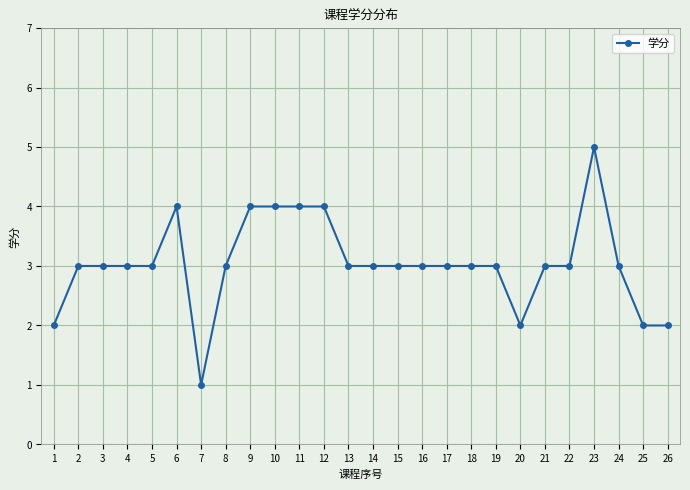

What is the difference between the values at 23 and 15?

2